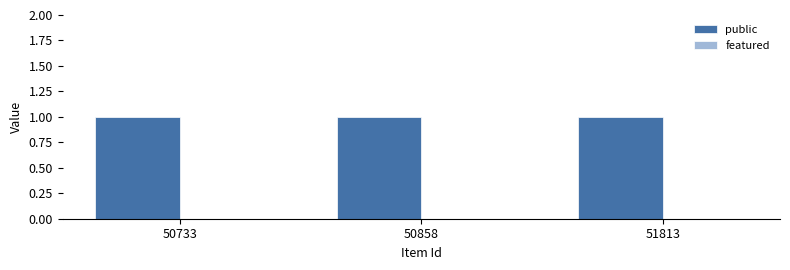

Is it true that featured equals 0 at 50733?

True